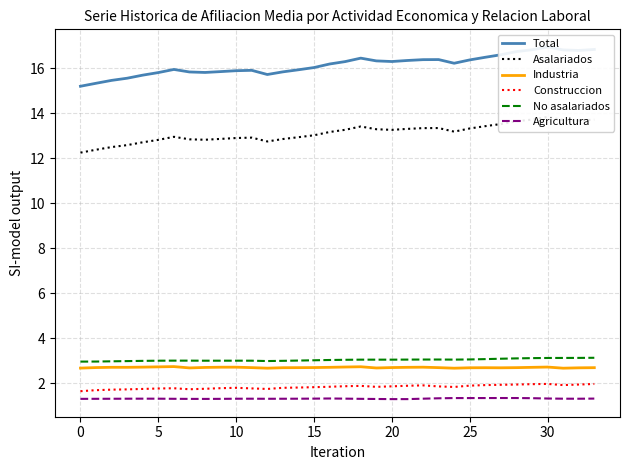

What is the lowest value of the Construccion series?

1.6